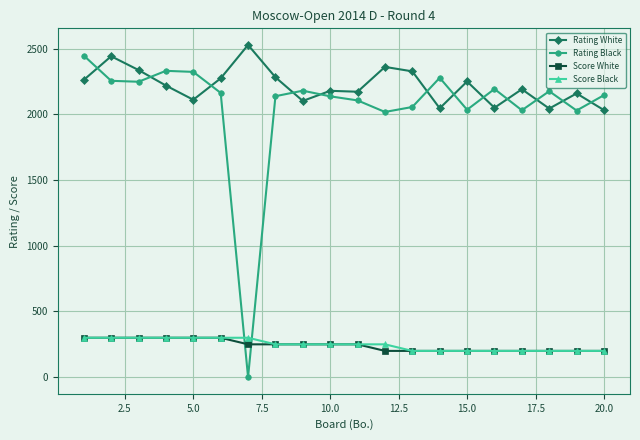

Which series has the largest range (max minus min)?

Rating Black